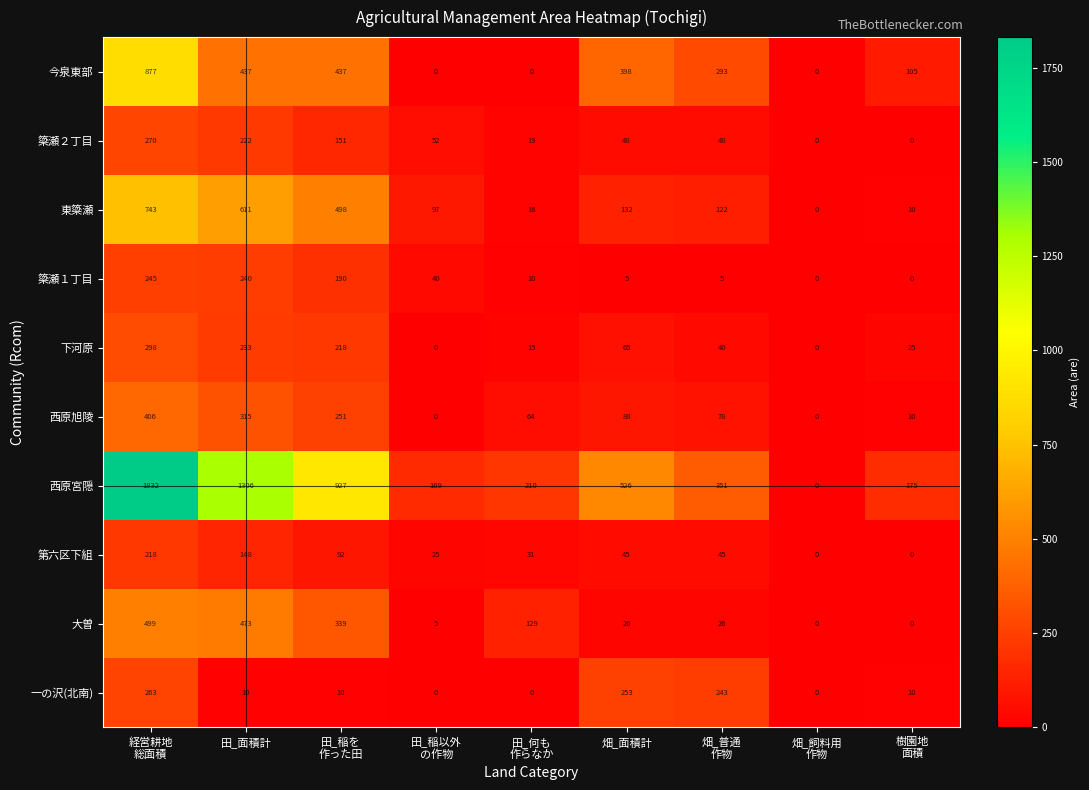

What is the sum of all 大曽 values?

1497